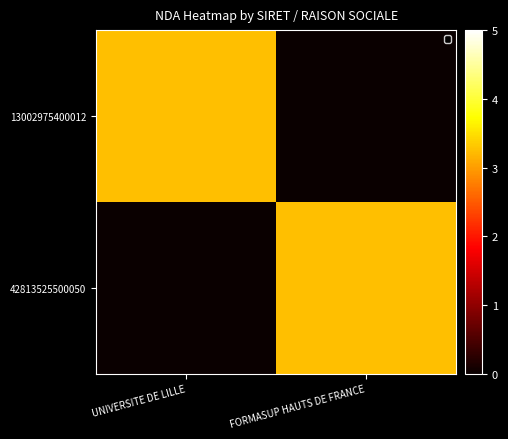

What is the difference between the highest and lowest values at FORMASUP HAUTS DE FRANCE?

32590996759